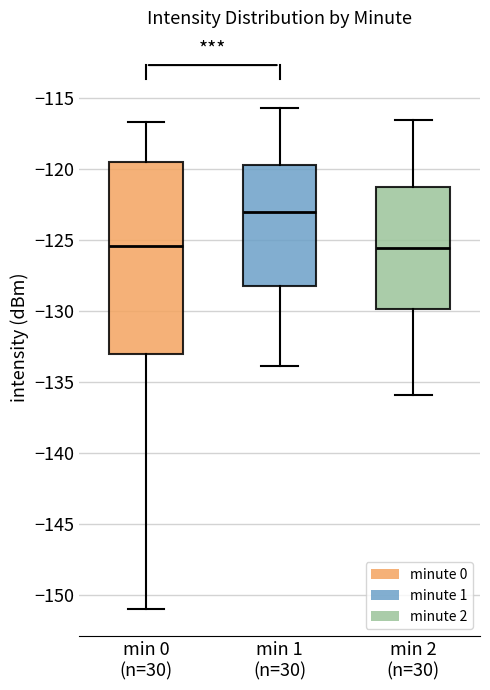

Reading left to right, read every box against the y-axis: the position of its median line, the range the box covers, and the ends of its whiskers. The values are not printed on the chart, so give them approximately, as read against the axis.

min 0 (n=30): median -125.5, box -133.0 to -119.5, whiskers -151.0 to -116.5
min 1 (n=30): median -123.0, box -128.0 to -119.5, whiskers -134.0 to -115.5
min 2 (n=30): median -125.5, box -130.0 to -121.5, whiskers -136.0 to -116.5